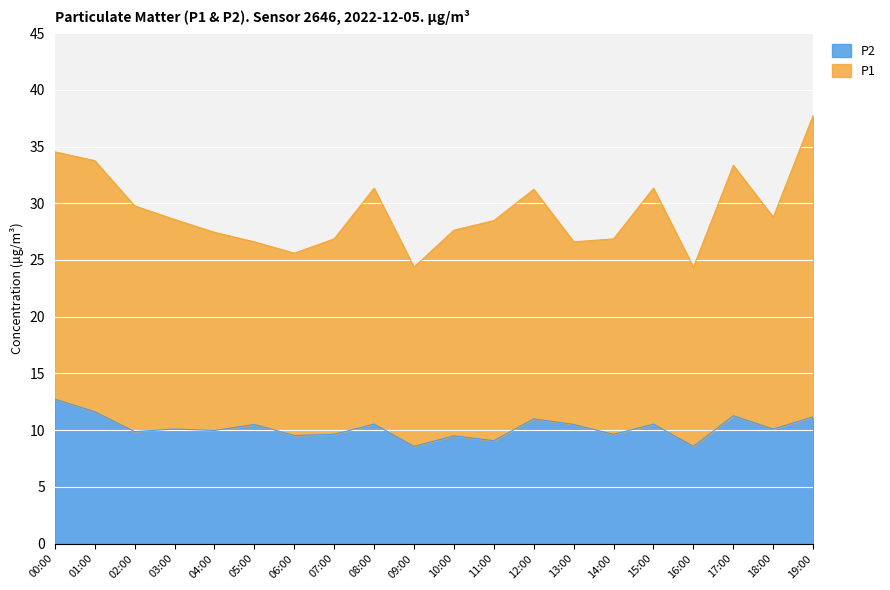

Rank the categories by value from lowest to highest.

09:00, 16:00, 11:00, 10:00, 06:00, 07:00, 14:00, 02:00, 04:00, 03:00, 18:00, 05:00, 13:00, 08:00, 15:00, 12:00, 19:00, 17:00, 01:00, 00:00